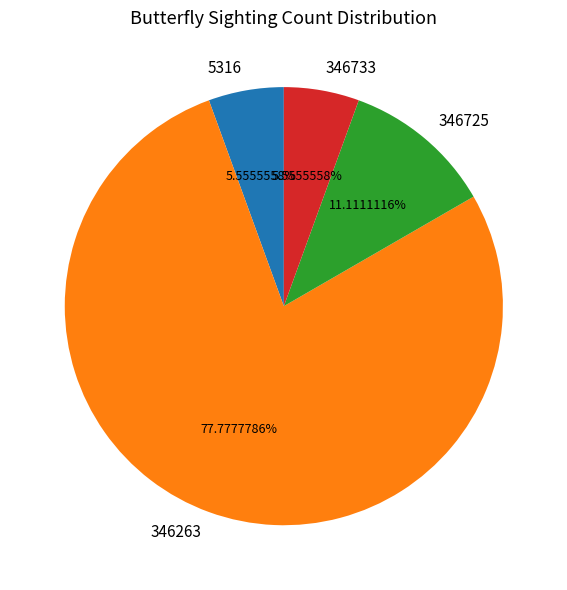

What percentage is the 346733 slice, to the nearest percent?

6%